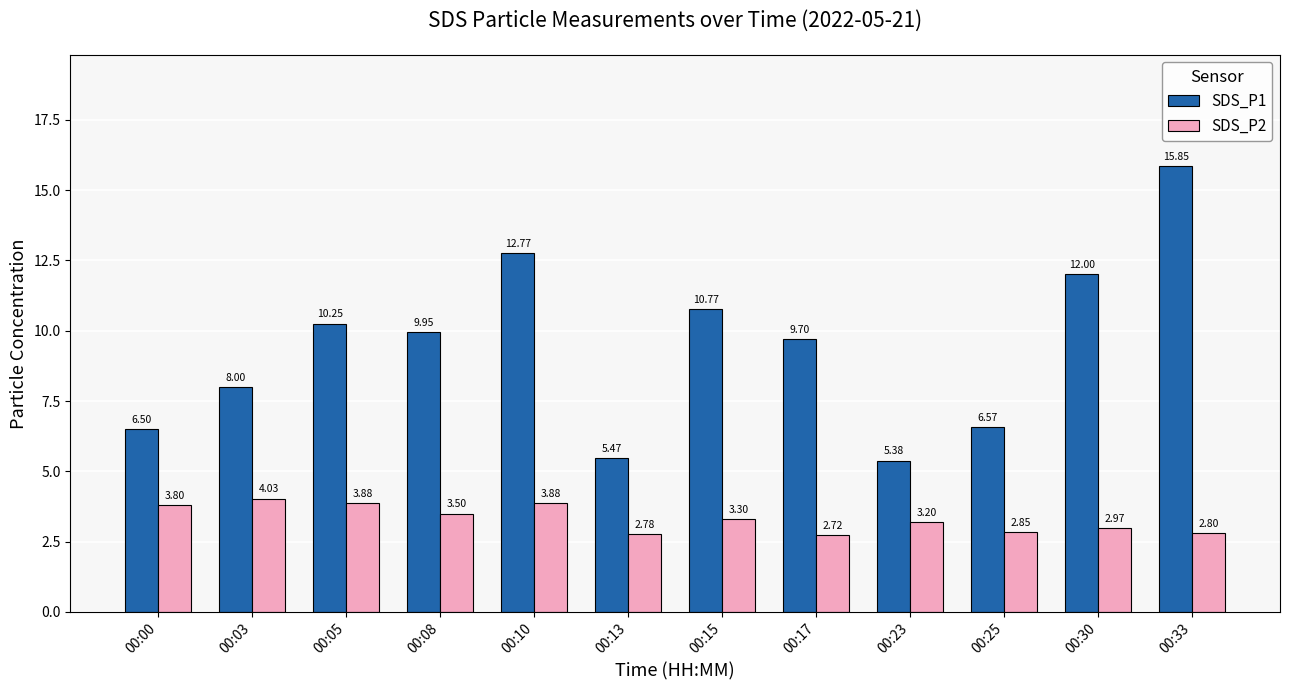

How many data points does each series have?

12